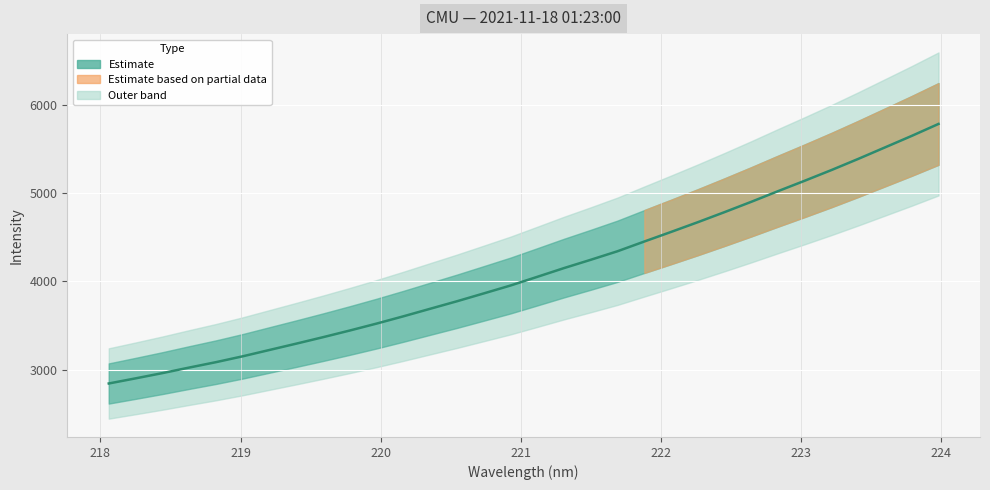

True or false: the data shows 2210.5 at 21.

False